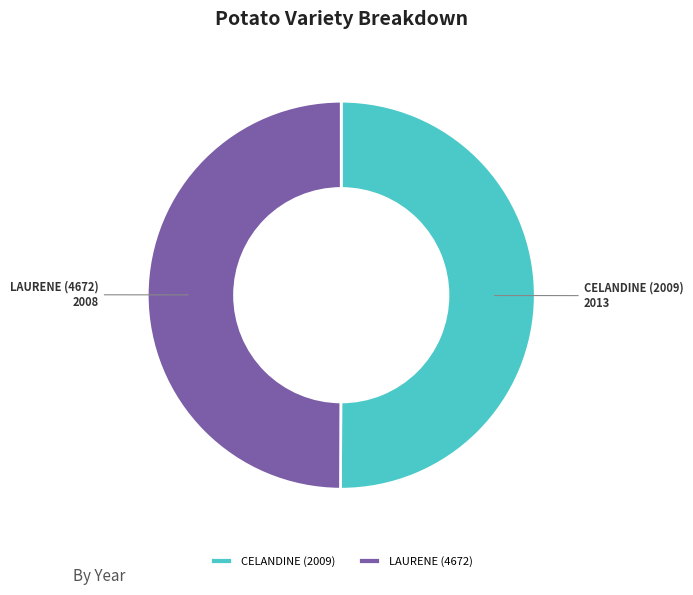

What is the ratio of the value at CELANDINE (2009) to the value at LAURENE (4672)?

1.0